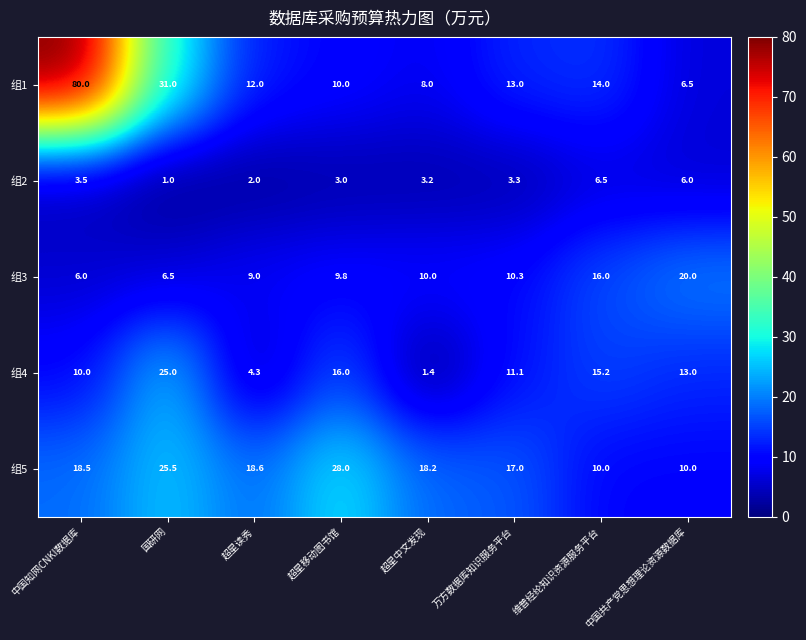

What is the total value across all series at 超星读秀?

45.9